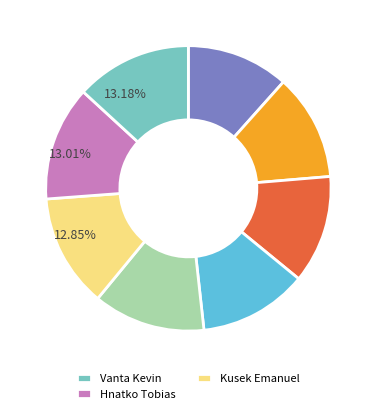

Is there a majority slice in this chart?

No